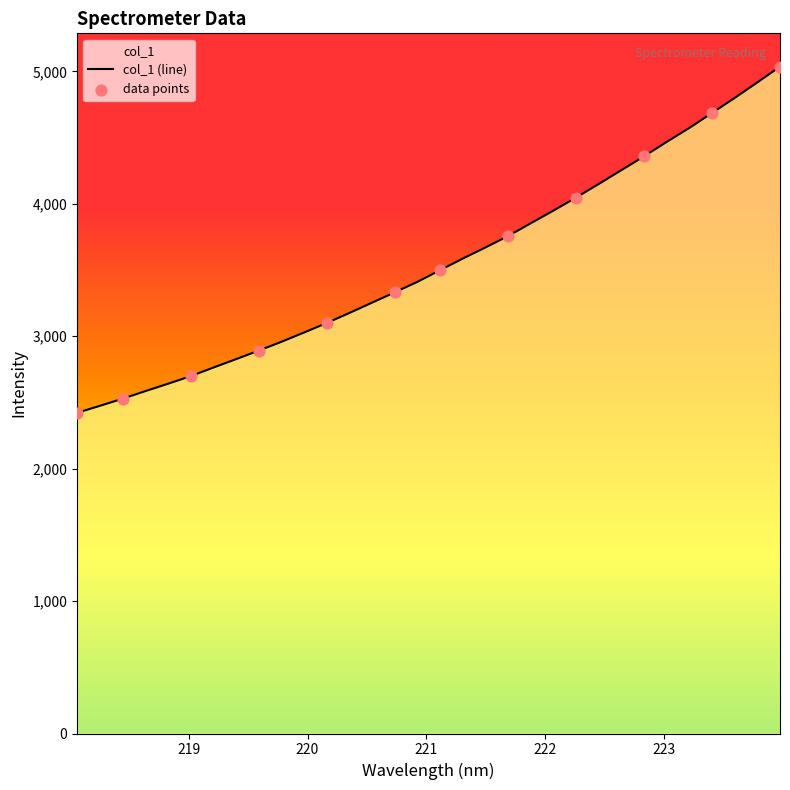

What is the change in value from 219.9712 to 221.3083?

+558.1